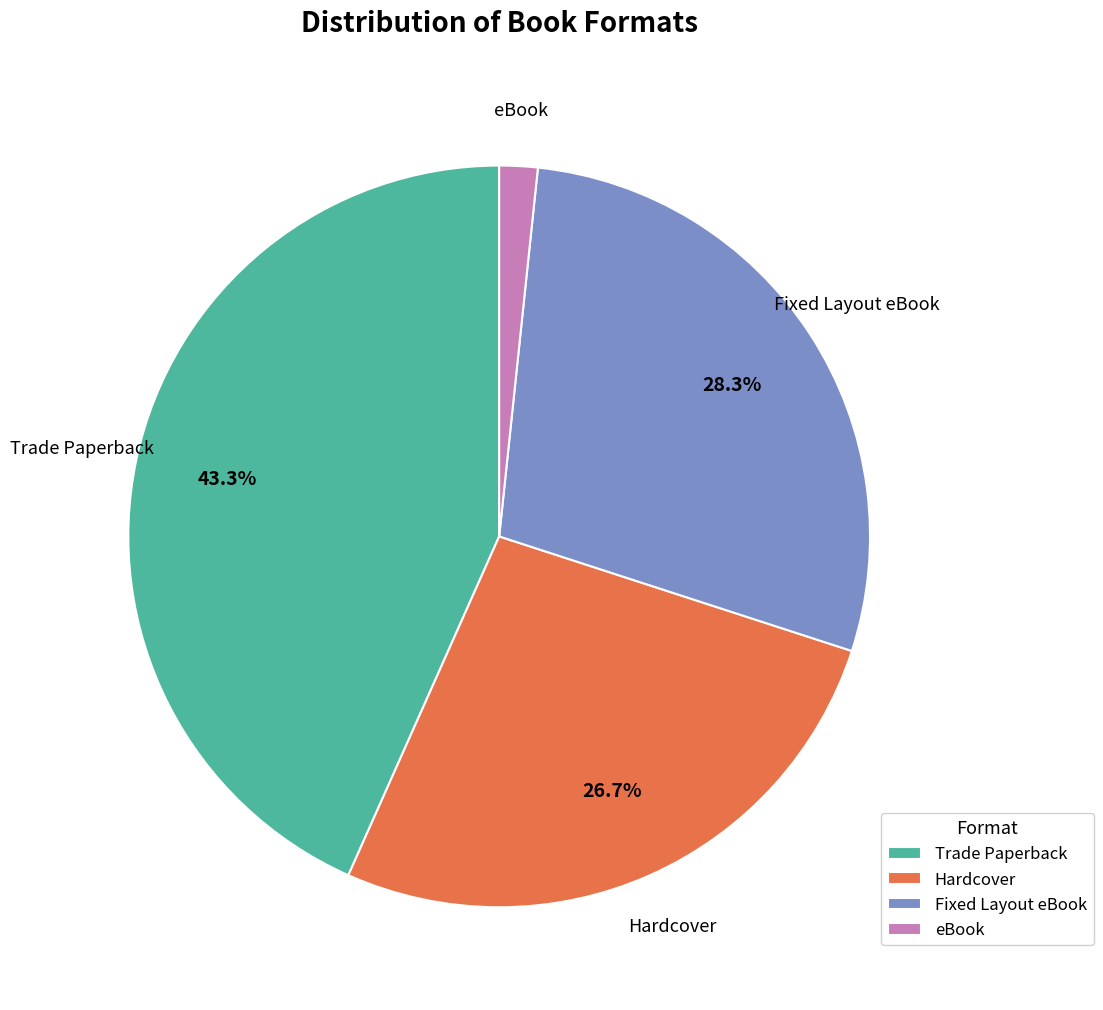

Combined, do Hardcover and Trade Paperback account for over 50%?

Yes